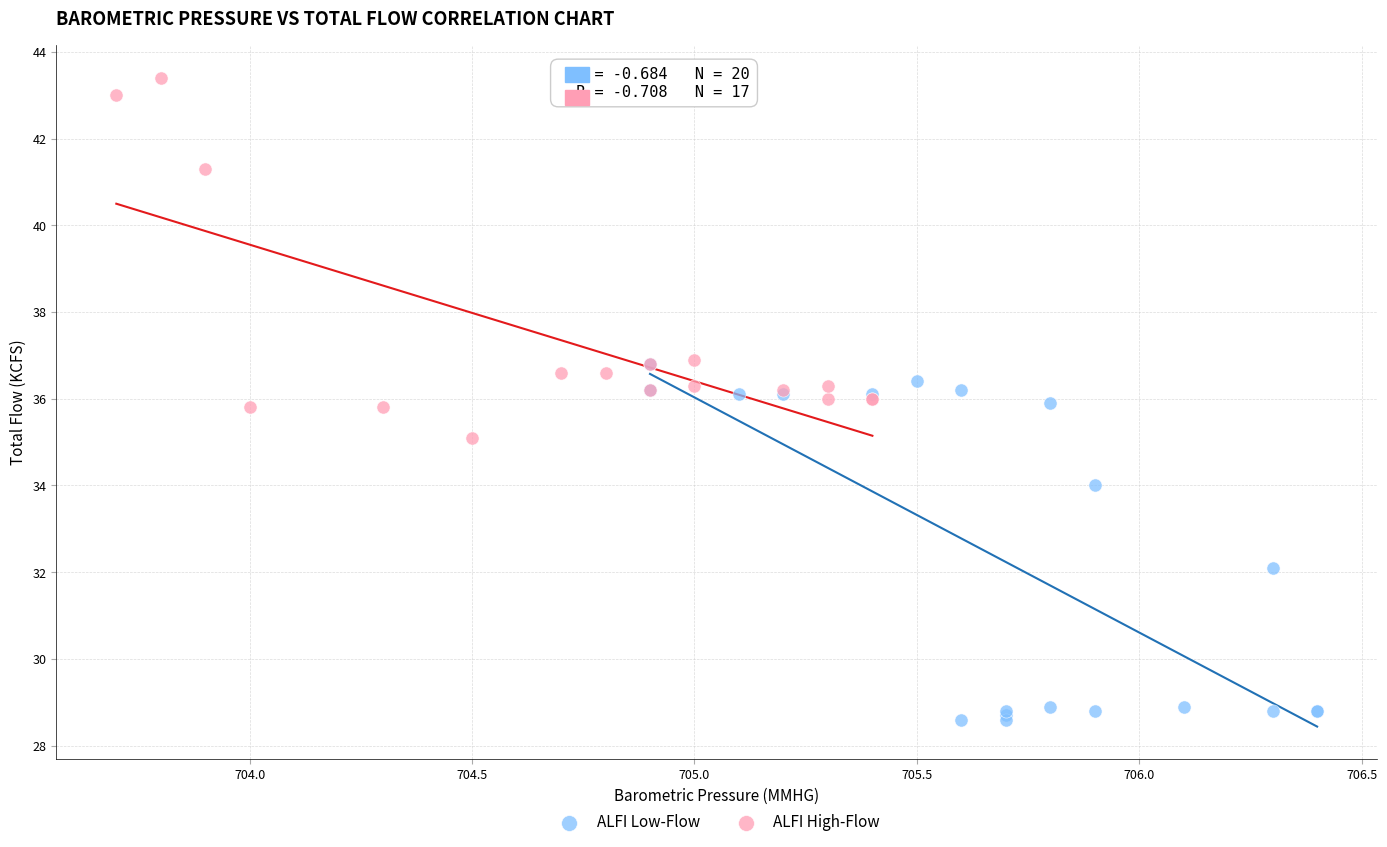

Which series reaches the maximum Y coordinate?

ALFI High-Flow